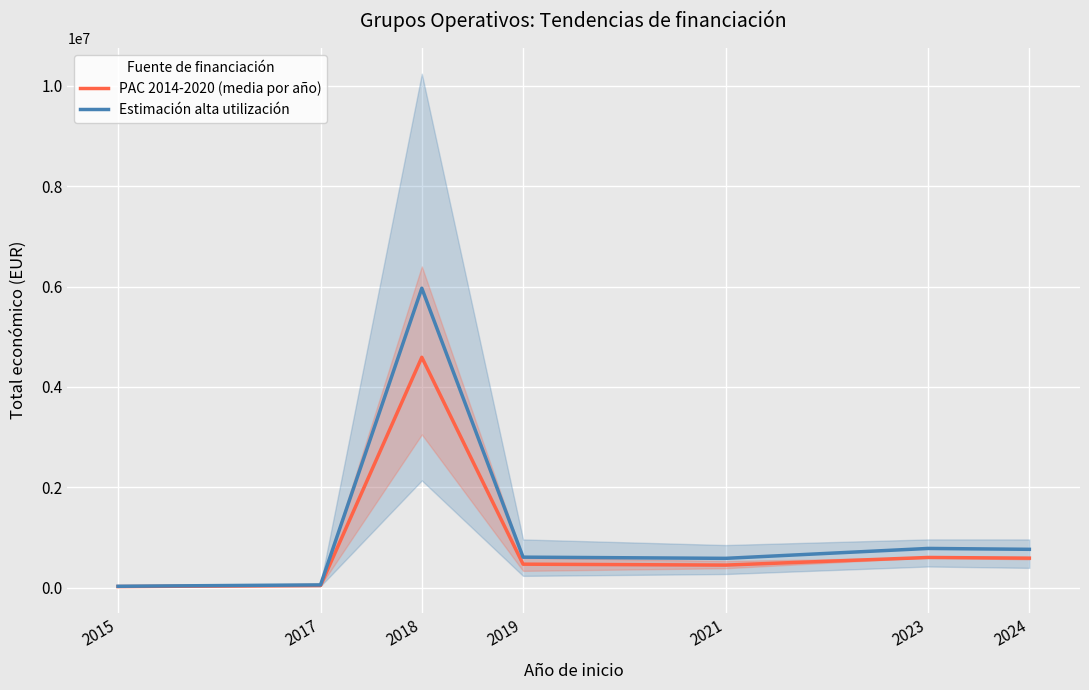

The Estimación alta utilización series shows 779847.9 at 2023. True or false?

True